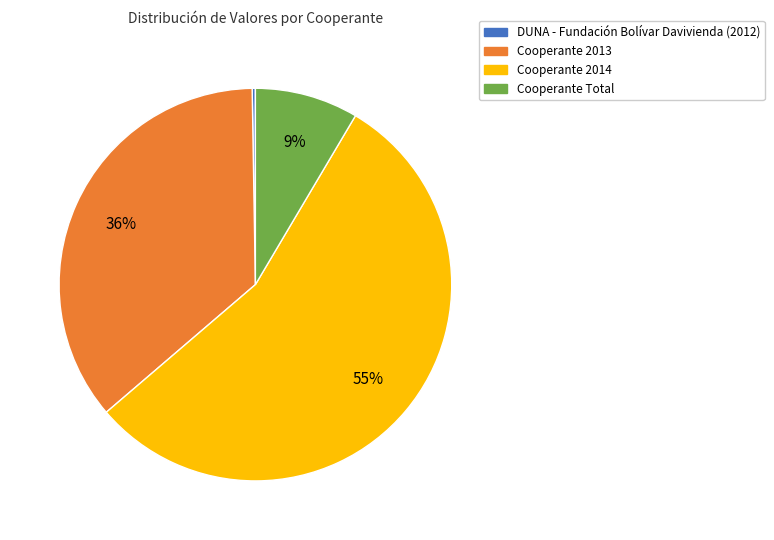

Which category has the biggest portion of the pie?

Cooperante 2014